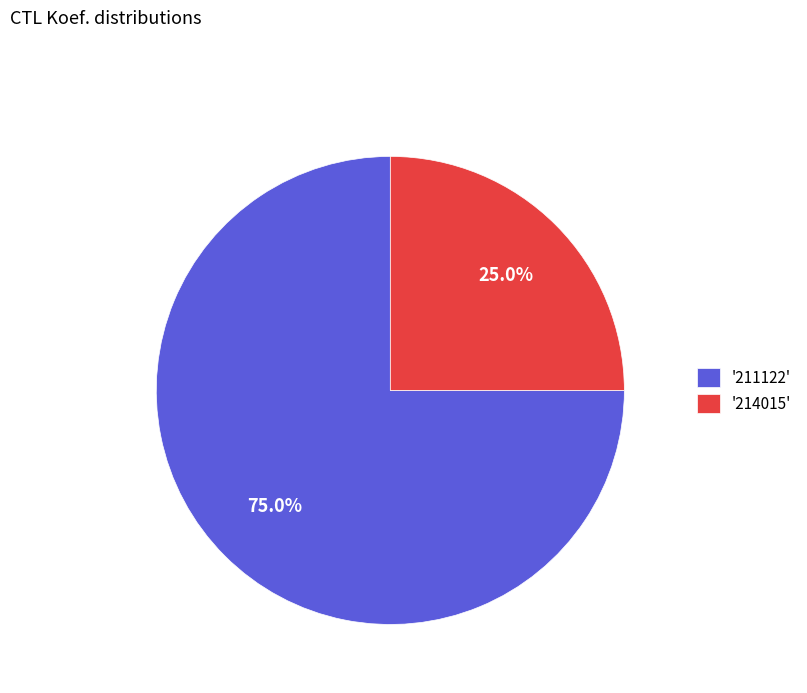

Do '211122' and '214015' together represent more than half of the pie?

Yes